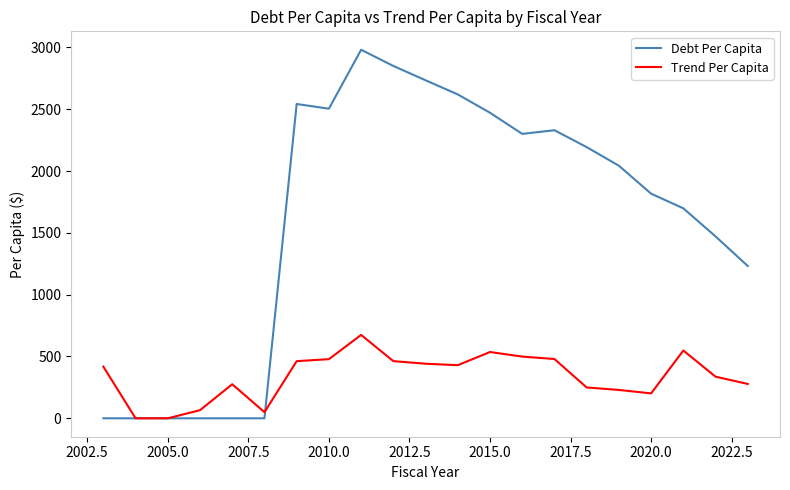

Which series has the largest total across all categories?

Debt Per Capita